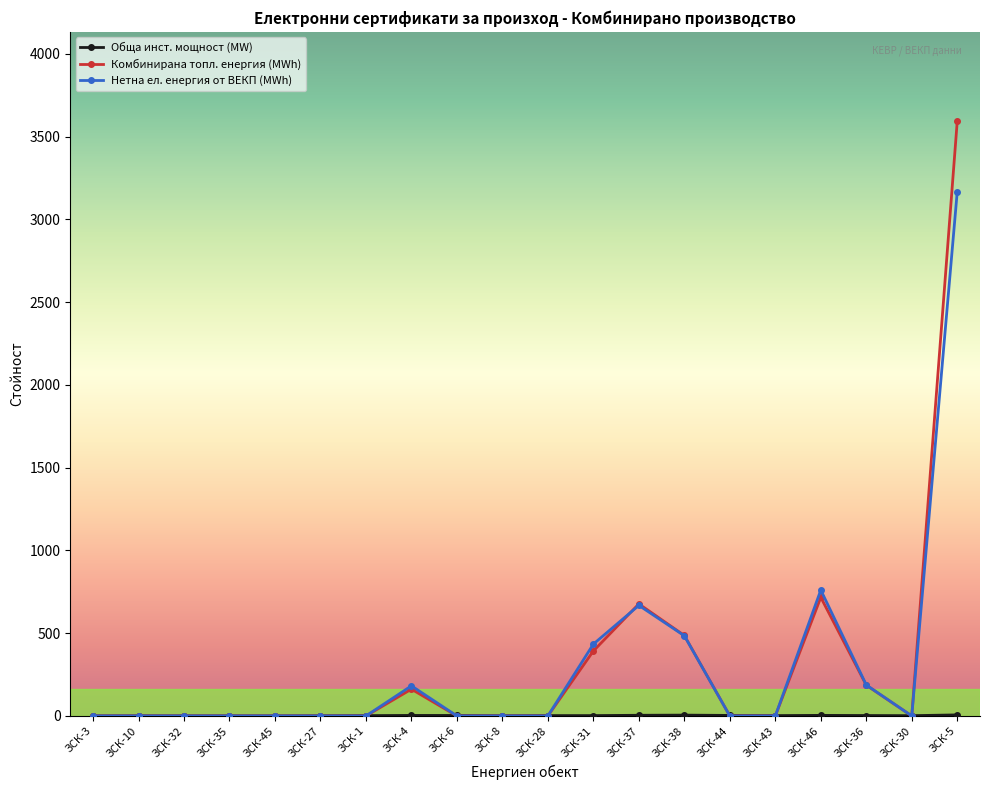

How many lines are shown in the chart?

3